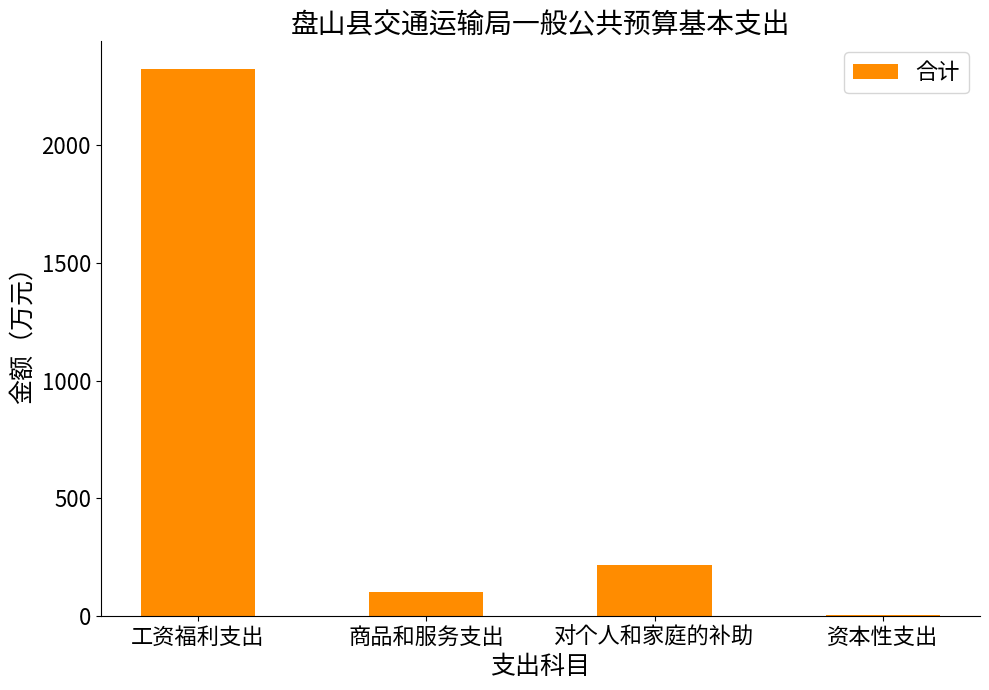

Which has a higher value, 对个人和家庭的补助 or 商品和服务支出?

对个人和家庭的补助